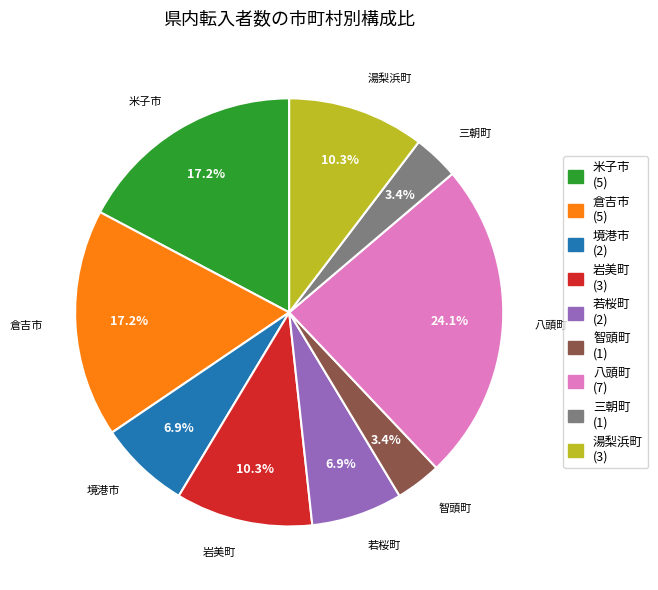

What percentage is the 若桜町 slice, to the nearest percent?

7%